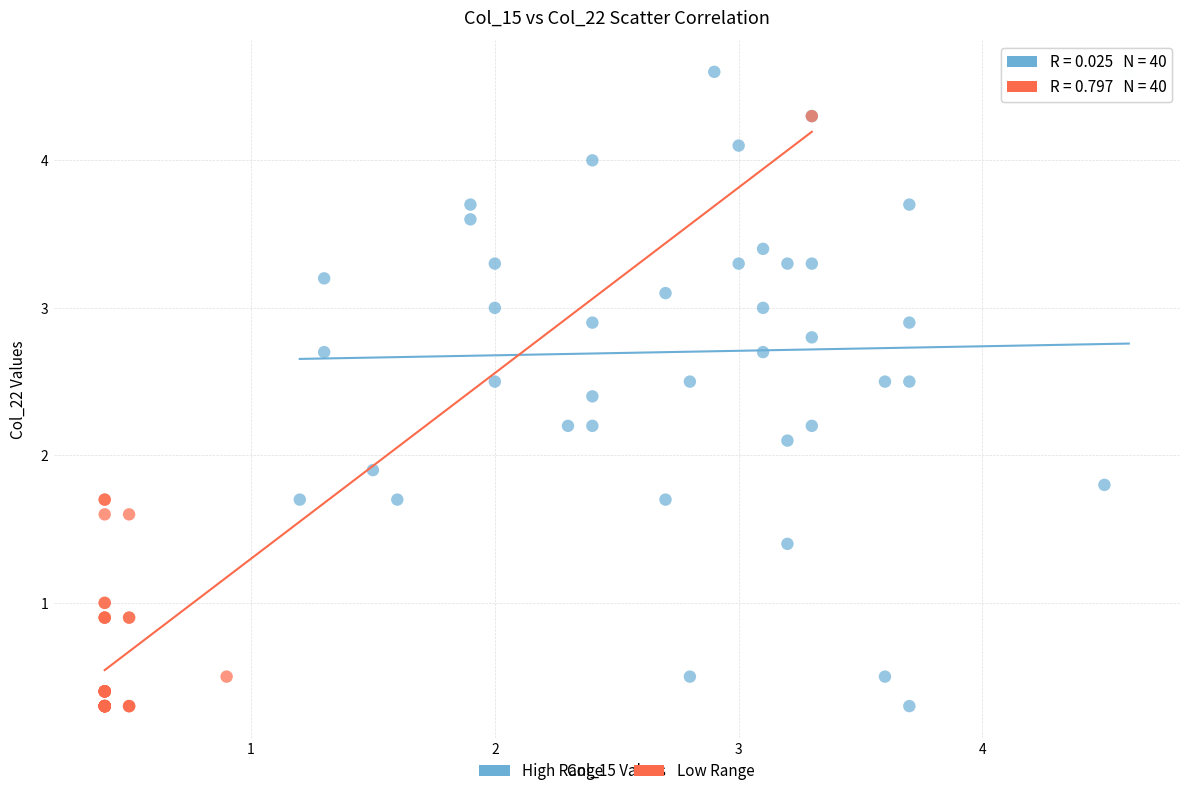

Which series reaches the maximum Y coordinate?

High Range